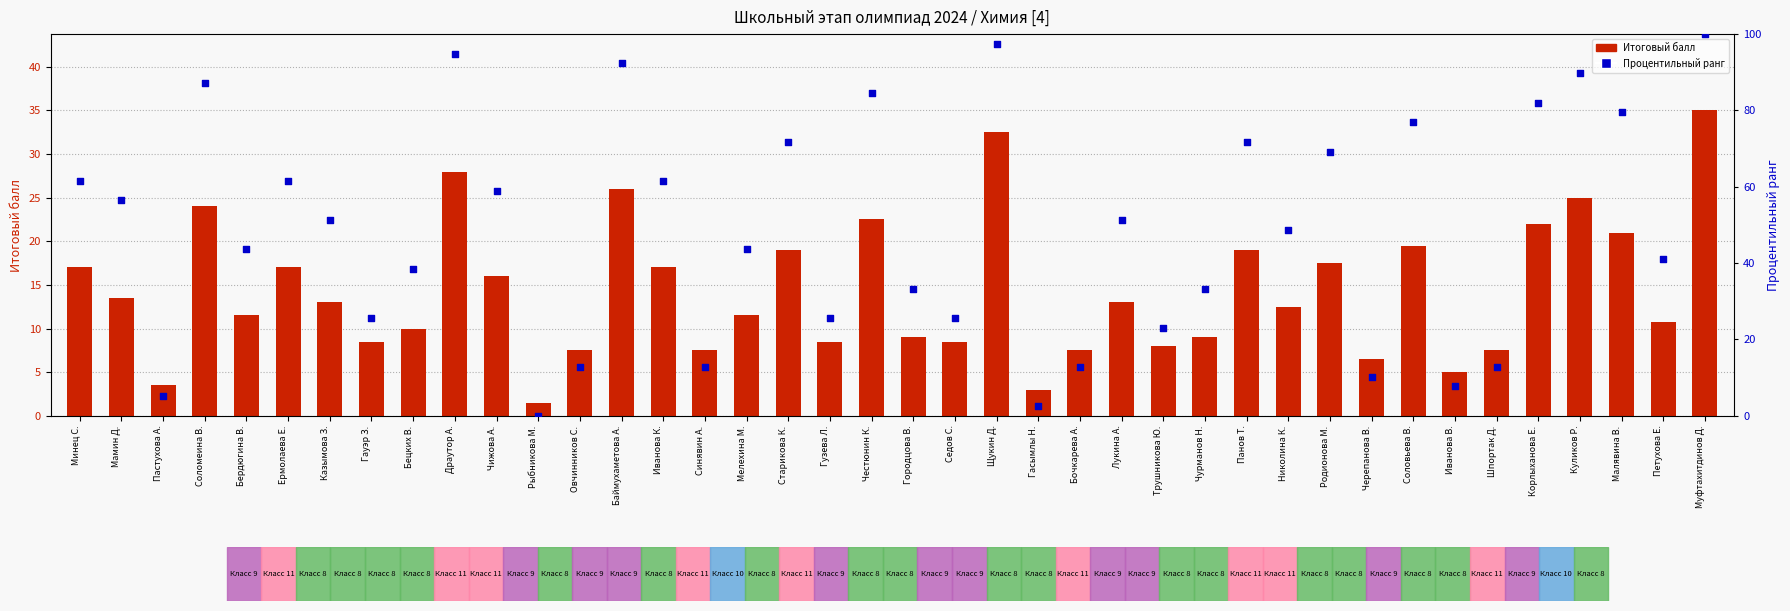

Which series has the largest total across all categories?

Процентильный ранг